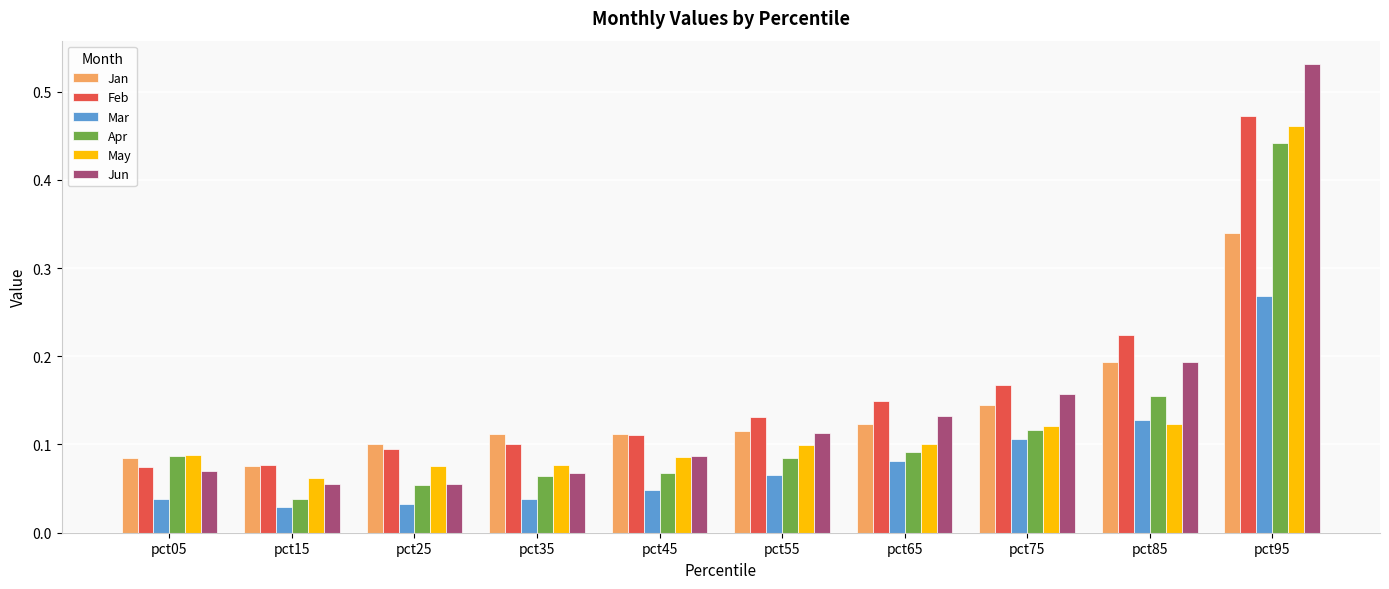

The Apr series shows 0.1 at pct35. True or false?

True